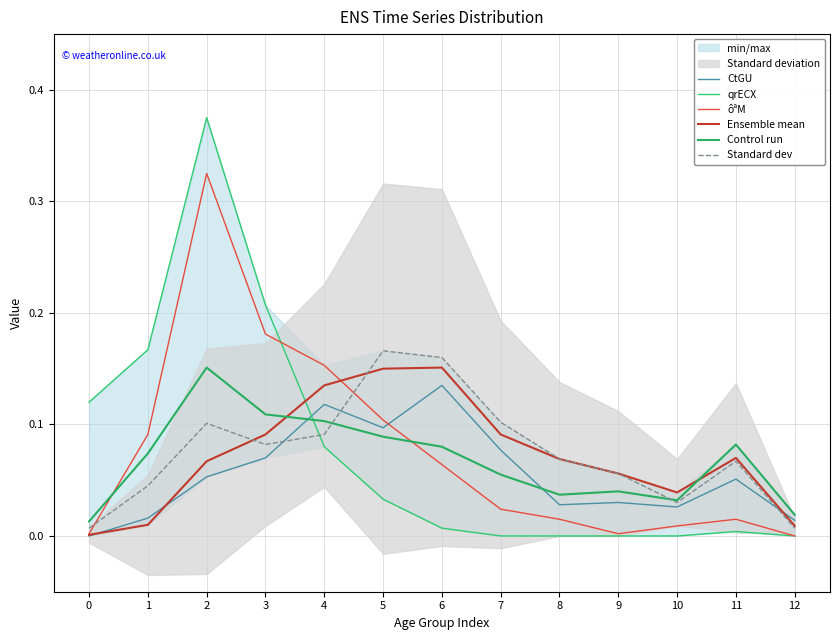

At which category does Standard dev reach its first local valley?

3